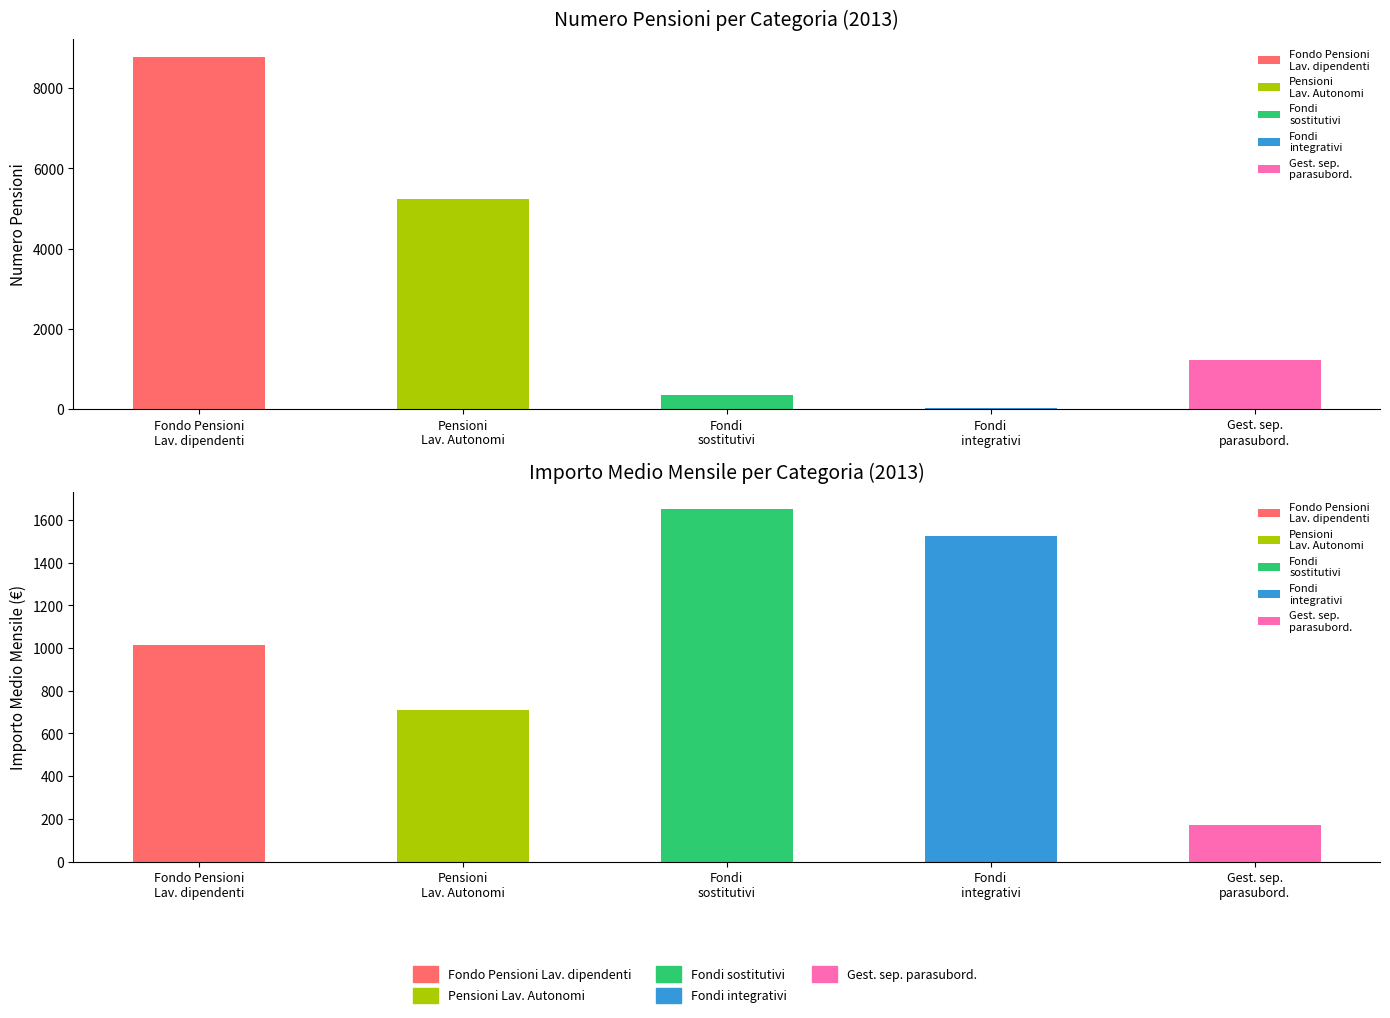

What is the difference between the Gestione separata lavoratori parasubord. values at Numero Pensioni and importo medio mensile?

1055.5